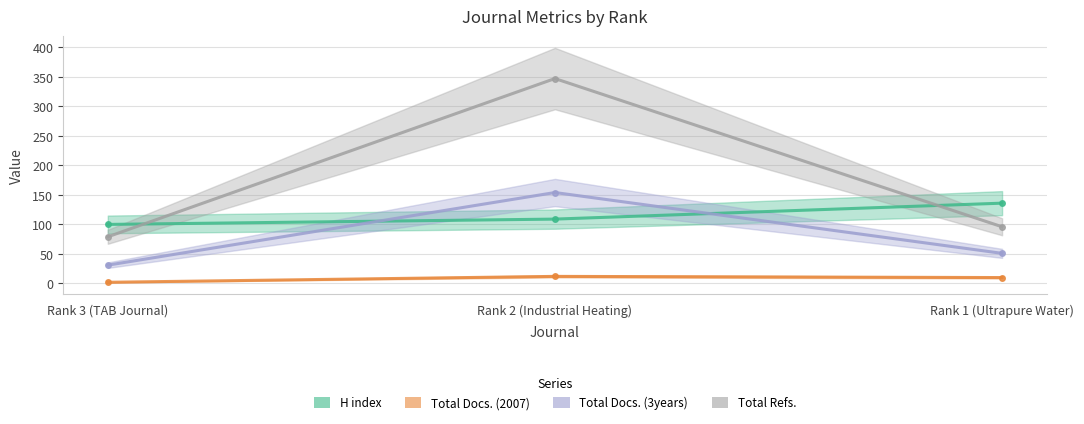

Rank the series at Rank 2 (Industrial Heating) from highest to lowest value.

Total Refs., Total Docs. (3years), H index, Total Docs. (2007)